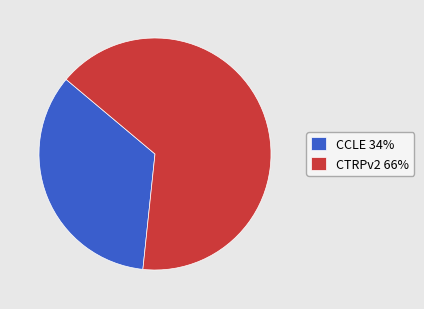

Is the sum of CTRPv2 66% and CCLE 34% greater than half?

Yes